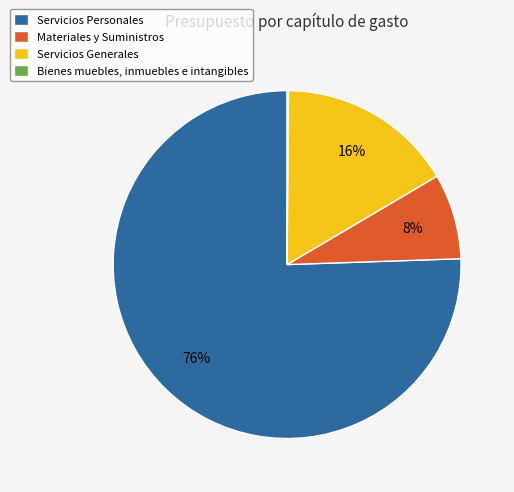

Which slice is the largest?

Servicios Personales